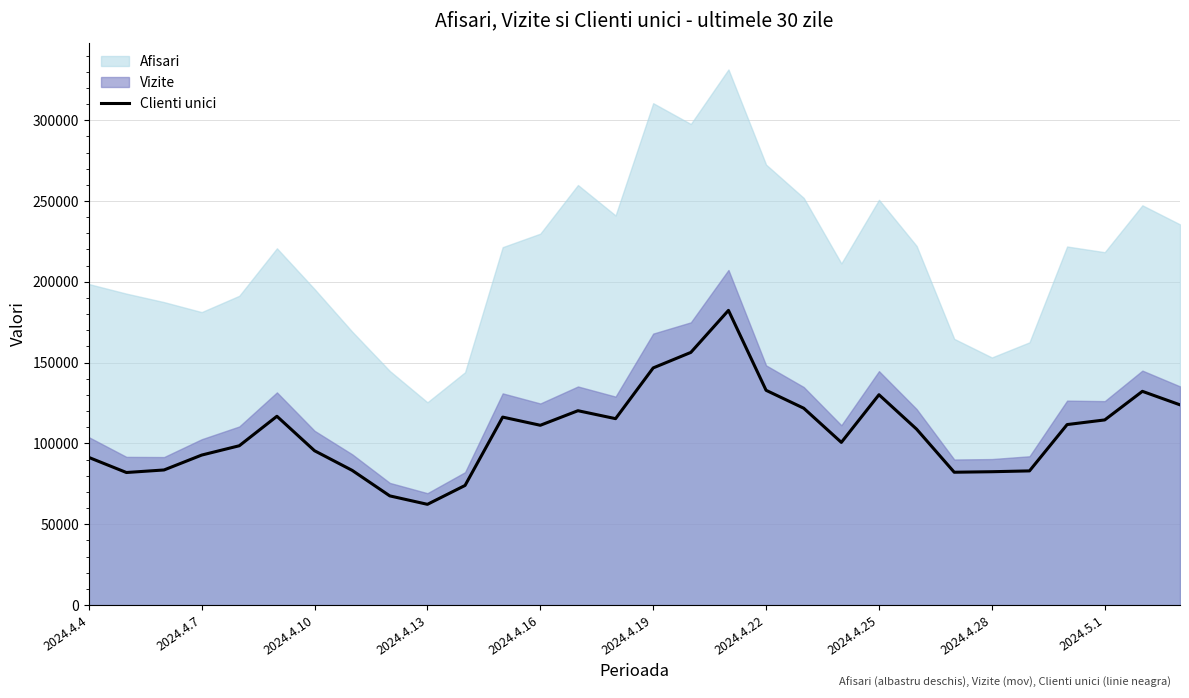

What is the difference between the second highest and second lowest values?

88764